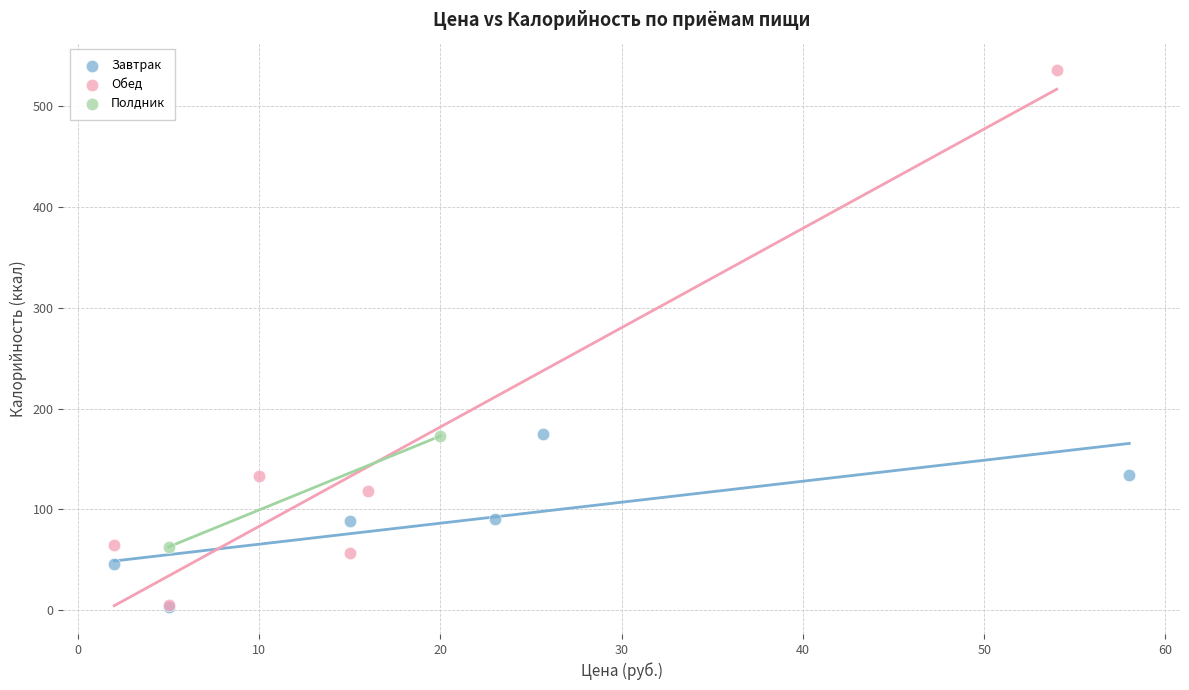

Which series has the widest spread of Y values?

Обед